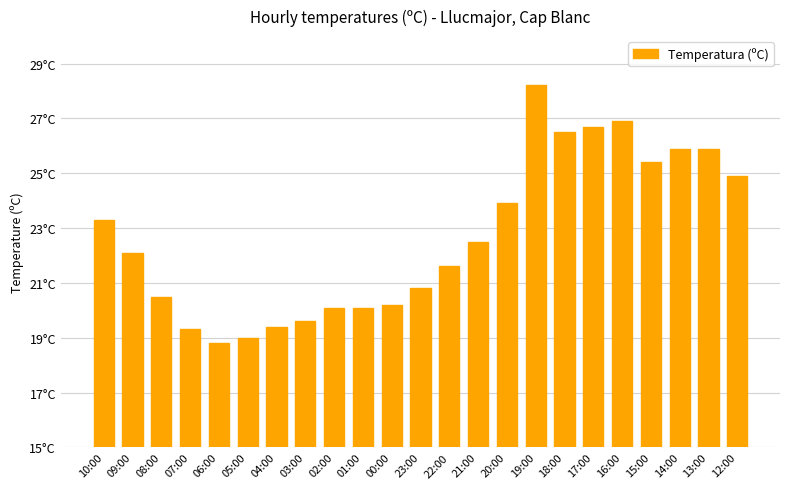

Approximately how many times larger is the value at 14:00 compared to 04:00?

1.3